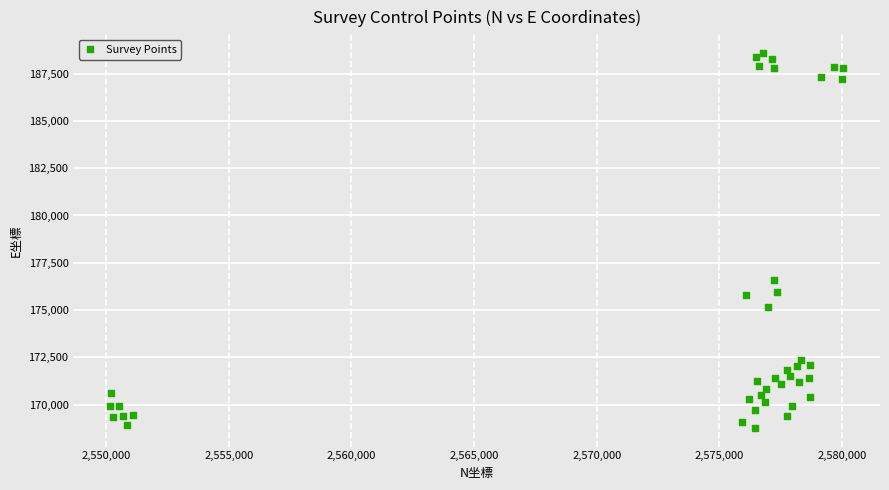

What Y value in the scatter plot is closest to 178680?

176586.9